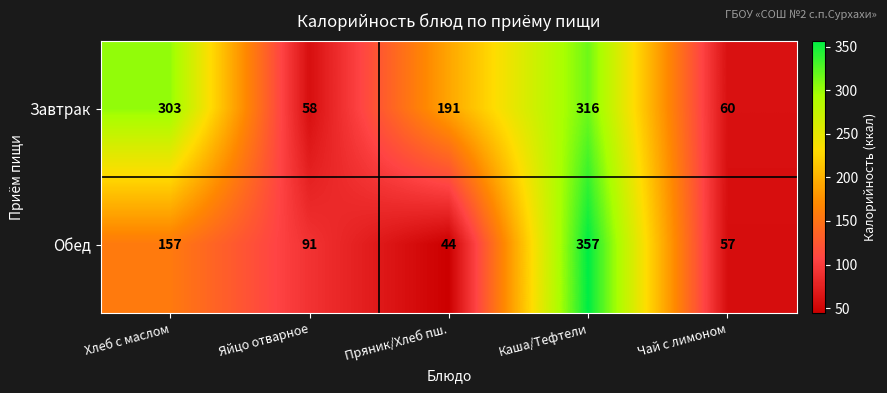

List the labels in order of Обед value, largest first.

Каша/Тефтели, Хлеб с маслом, Яйцо отварное, Чай с лимоном, Пряник/Хлеб пш.